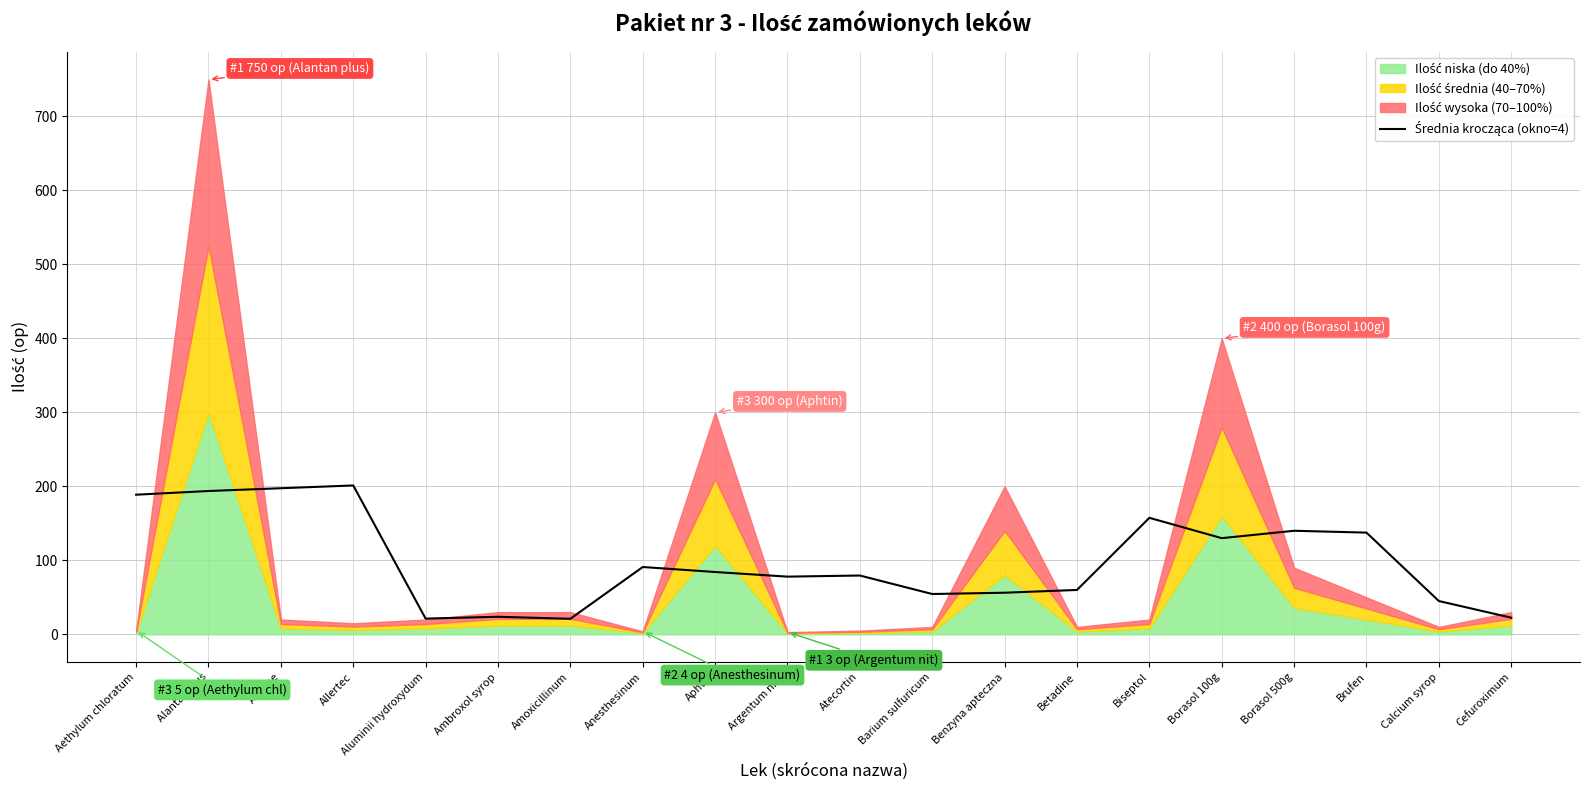

Reading left to right, transcribe all the data shown in this chart.

188.8	193.8	197.5	201.2	21.2	23.8	21.0	91.0	84.2	78.0	79.5	54.5	56.2	60.0	157.5	130.0	140.0	137.5	45.0	22.5